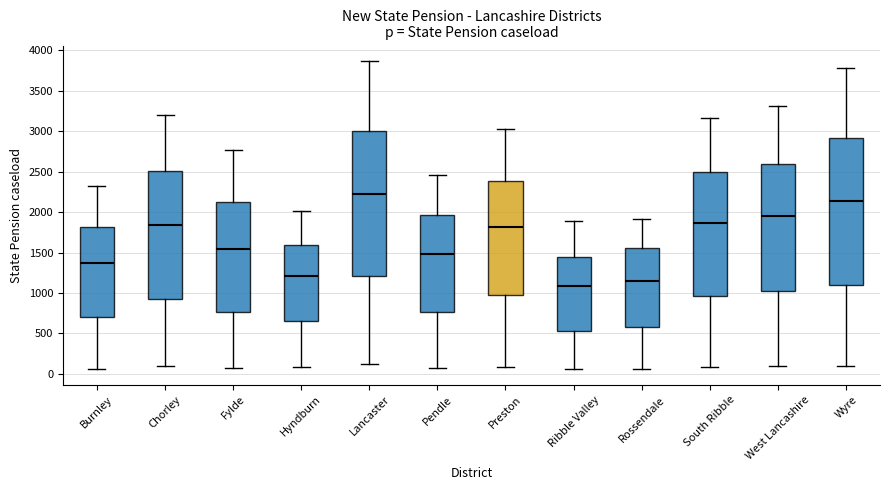

Reading left to right, read every box against the y-axis: the position of its median line, the range the box covers, and the ends of its whiskers. The values are not printed on the chart, so give them approximately, as read against the axis.

Burnley: median 1350, box 700 to 1800, whiskers 50 to 2300
Chorley: median 1850, box 950 to 2500, whiskers 100 to 3200
Fylde: median 1550, box 750 to 2100, whiskers 100 to 2750
Hyndburn: median 1200, box 650 to 1600, whiskers 100 to 2000
Lancaster: median 2250, box 1200 to 3000, whiskers 100 to 3850
Pendle: median 1500, box 750 to 1950, whiskers 100 to 2450
Preston: median 1800, box 1000 to 2400, whiskers 100 to 3050
Ribble Valley: median 1100, box 550 to 1450, whiskers 50 to 1900
Rossendale: median 1150, box 600 to 1550, whiskers 50 to 1900
South Ribble: median 1850, box 950 to 2500, whiskers 100 to 3150
West Lancashire: median 1950, box 1050 to 2600, whiskers 100 to 3300
Wyre: median 2150, box 1100 to 2900, whiskers 100 to 3800